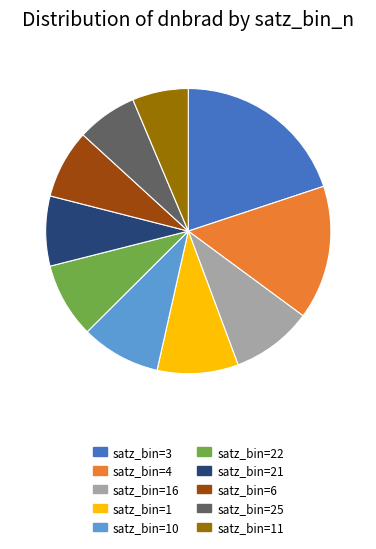

Is satz_bin=4 the majority of the pie?

No